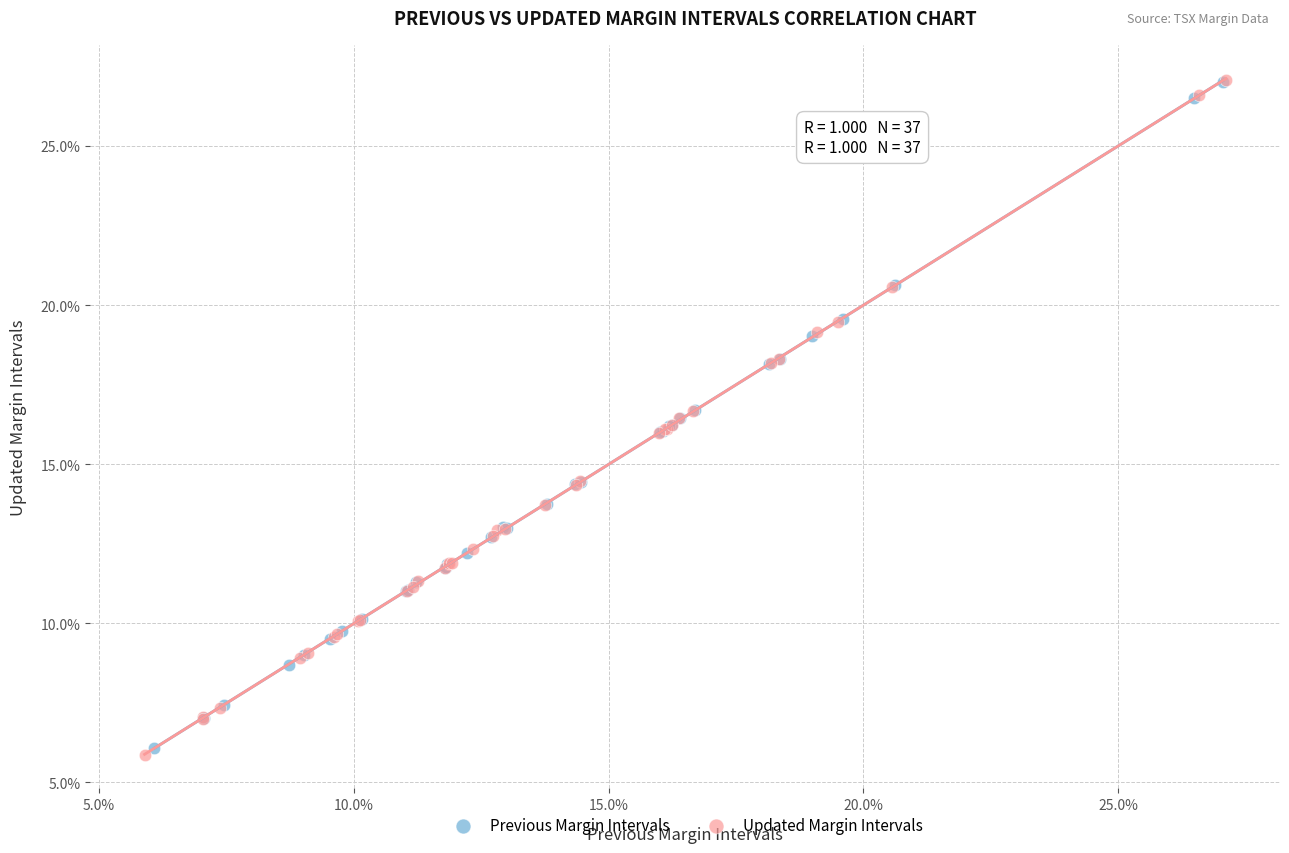

What are all the series names shown in the legend?

Previous Margin Intervals, Updated Margin Intervals